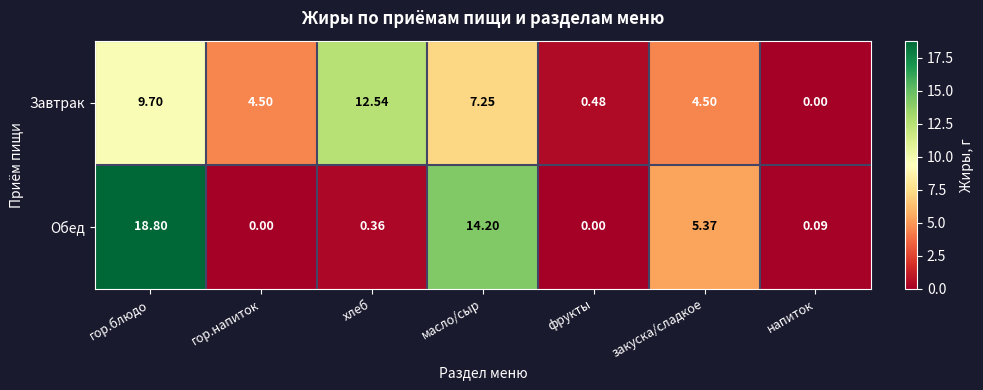

At which category is the sum across all series the highest?

гор.блюдо